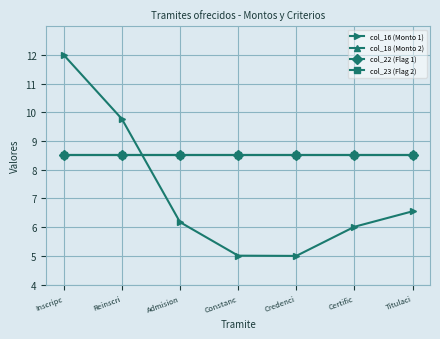

Between Credenci and Titulaci, which series saw the biggest shift?

col_16 (Monto 1)